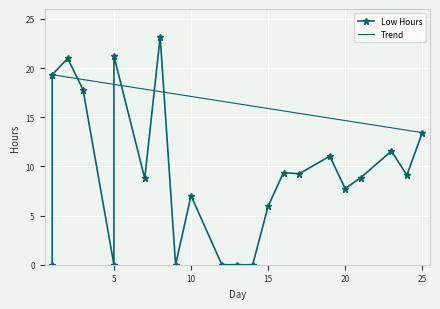

What is the greatest value displayed?

23.1